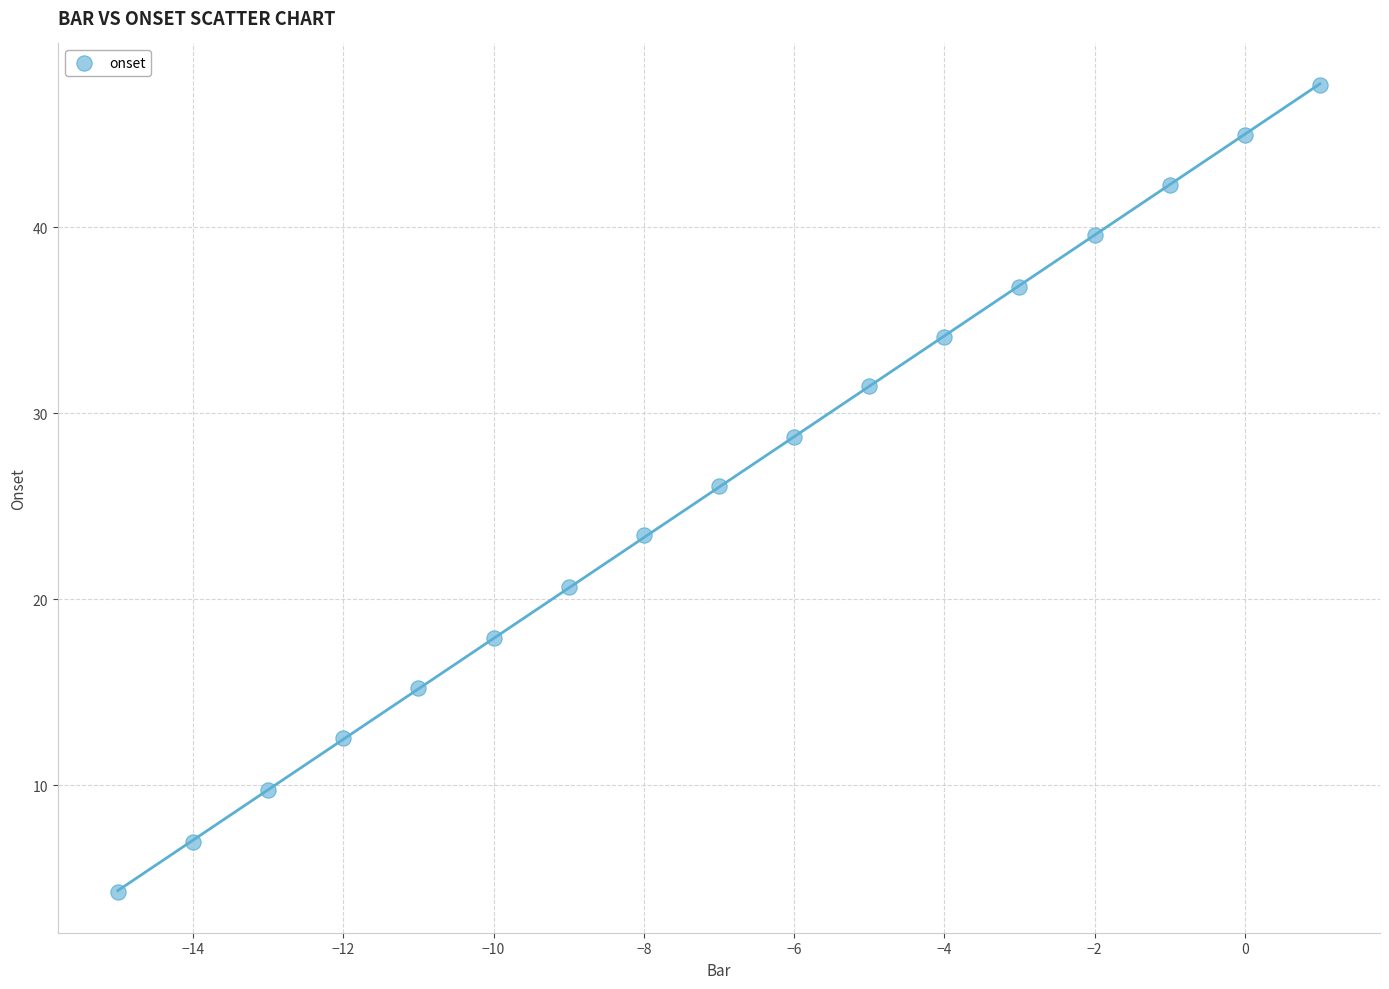

What Y value in the scatter plot is closest to 25?

26.1